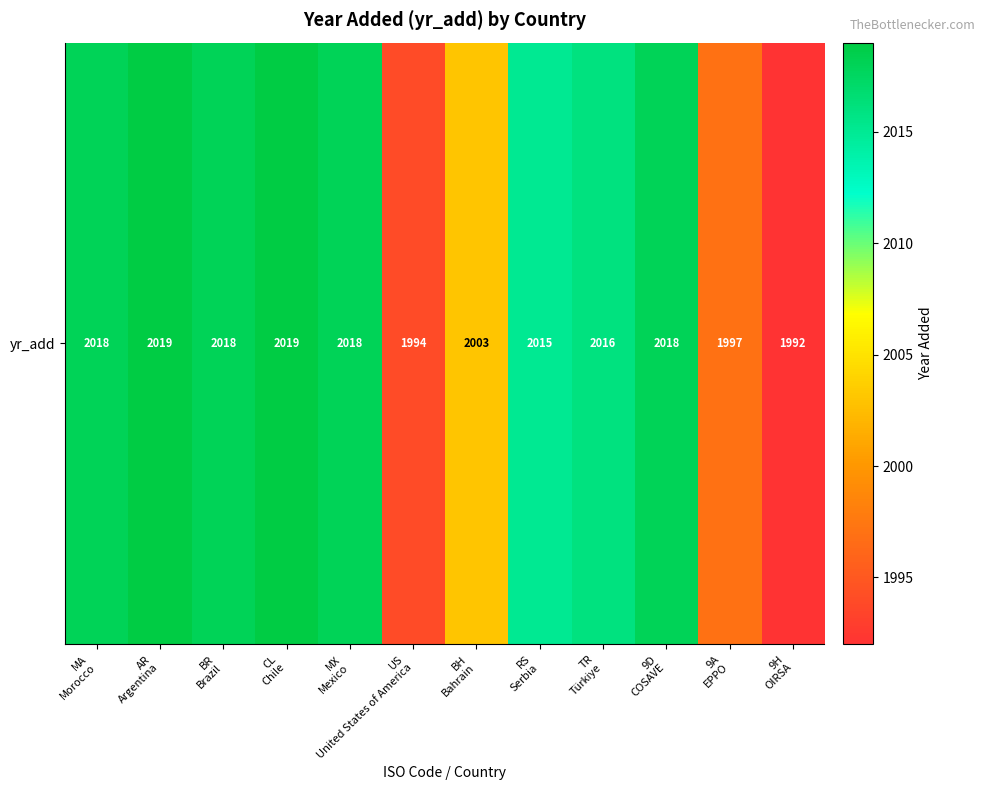

List the labels in order of value, largest first.

AR
Argentina, CL
Chile, MA
Morocco, BR
Brazil, MX
Mexico, 9D
COSAVE, TR
Türkiye, RS
Serbia, BH
Bahrain, 9A
EPPO, US
United States of America, 9H
OIRSA